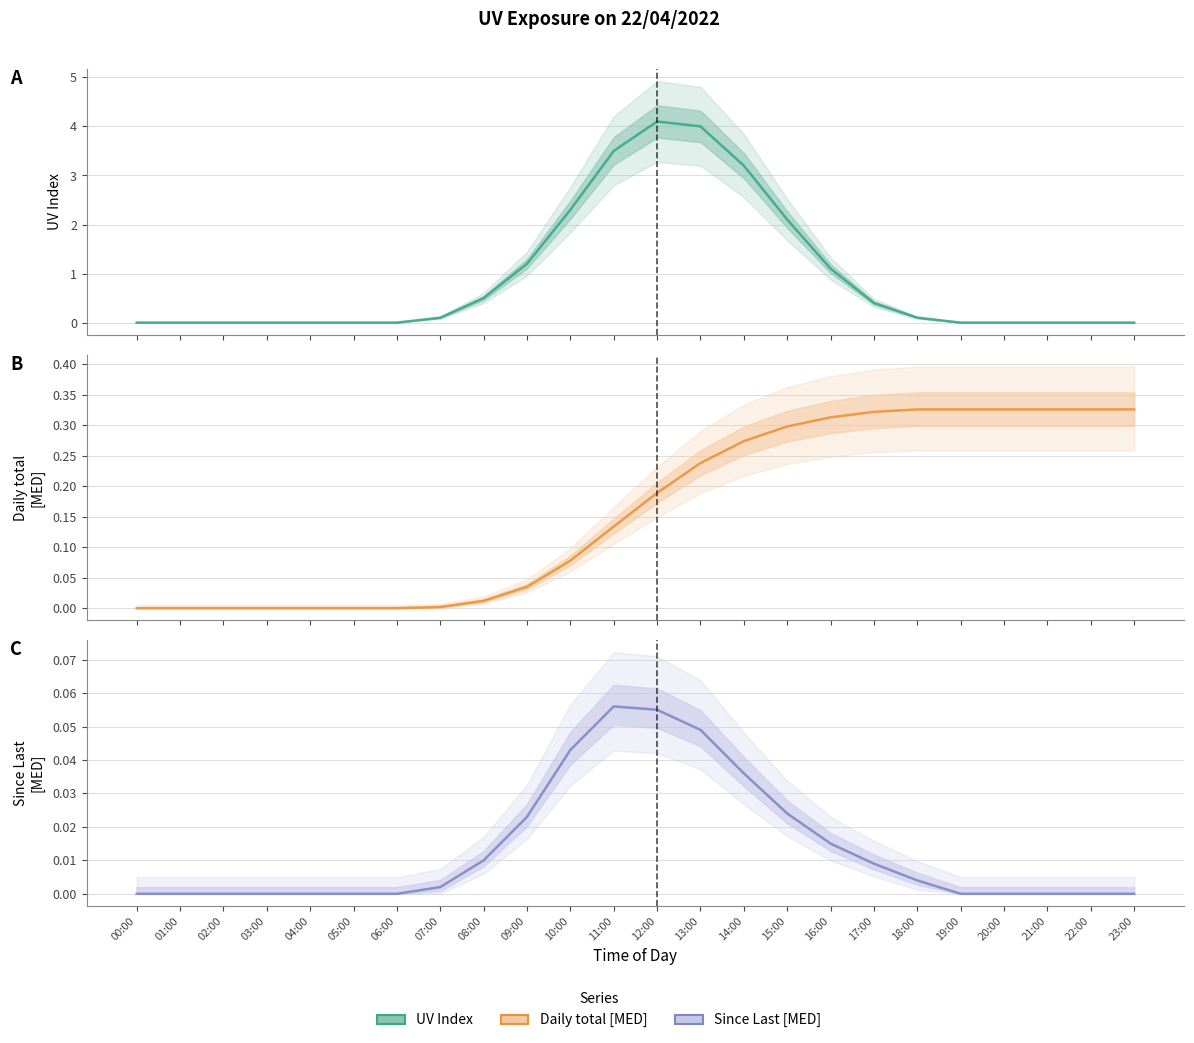

Between 10:00 and 18:00, which series saw the biggest shift?

UV Index